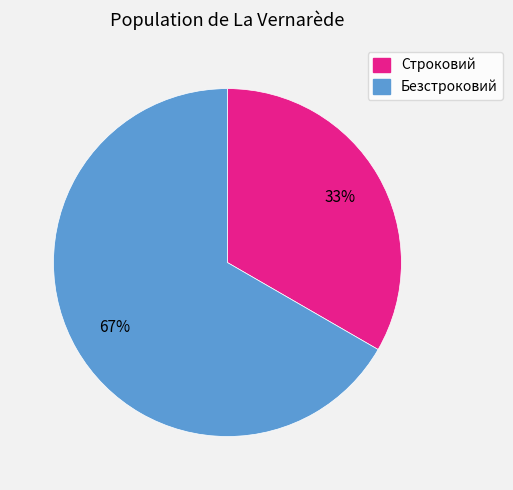

Which category has the biggest portion of the pie?

Безстроковий